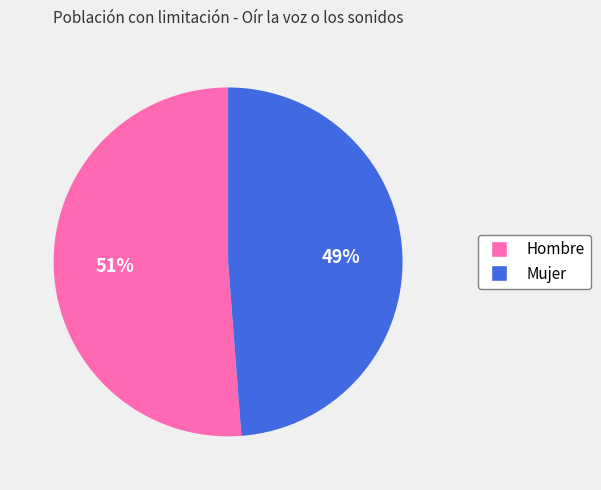

Does Hombre account for over 50% of the chart?

Yes